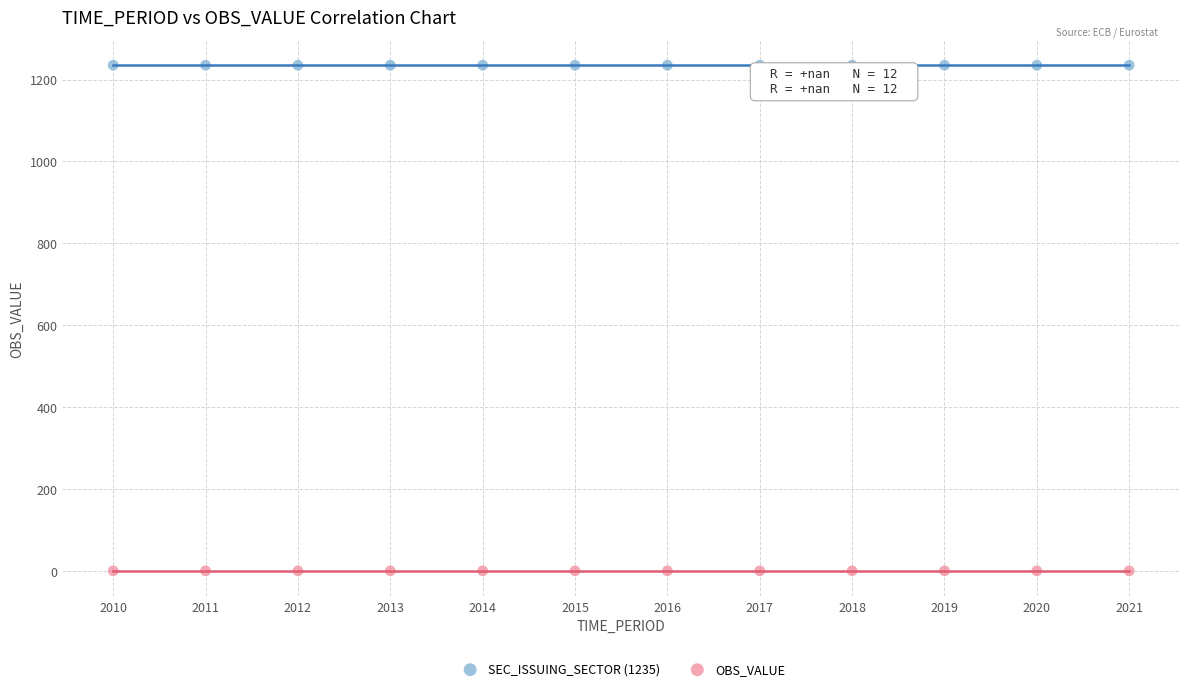

Which series contains the lowest Y value?

OBS_VALUE